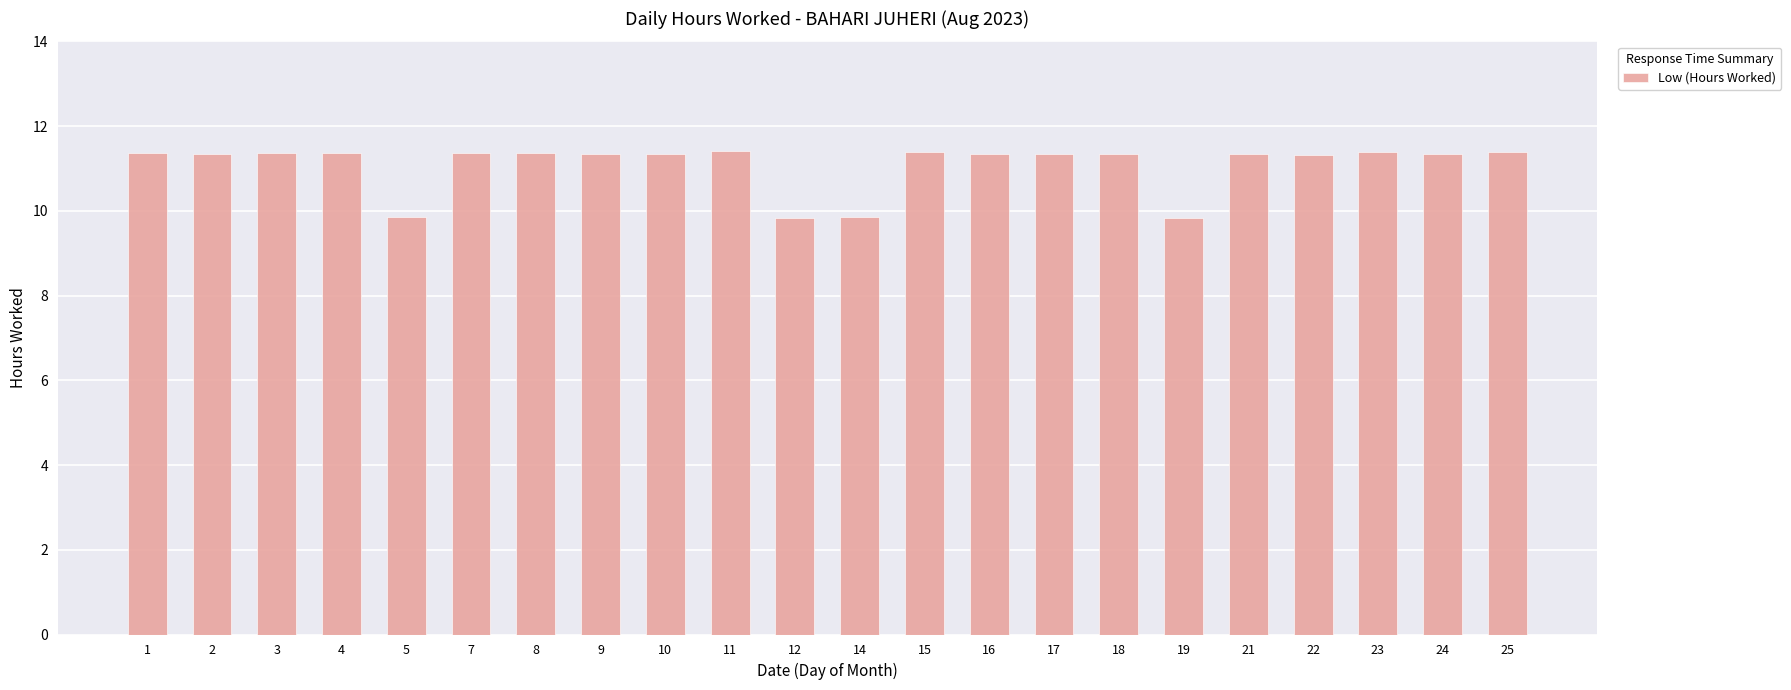

Approximately how many times larger is the value at 1 compared to 16?

1.0